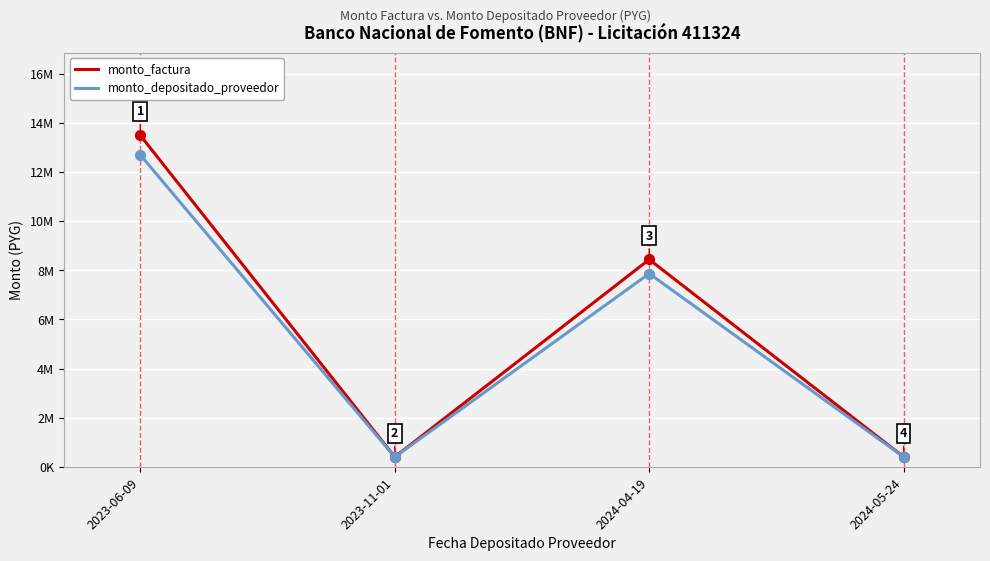

At how many categories does at least one series exceed 7680468?

2